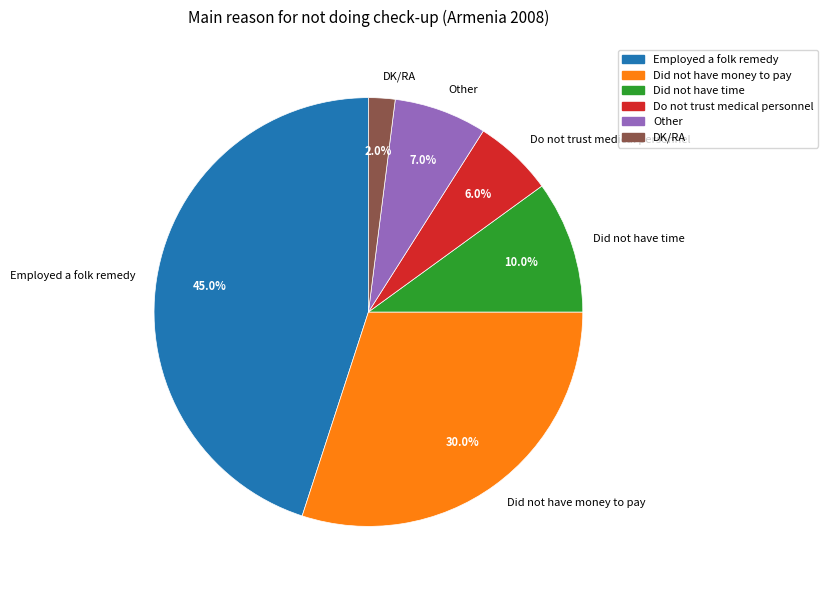

What percentage do Did not have time and Did not have money to pay together represent?

40.0%